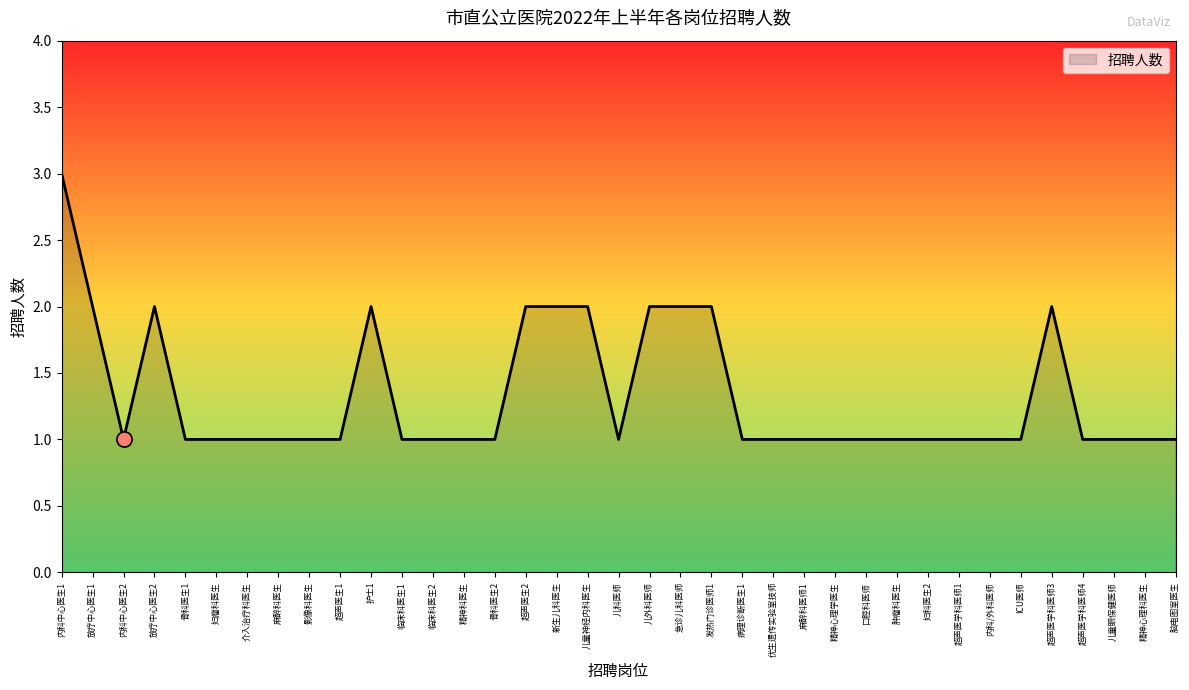

What is the change in value from ICU医师 to 超声医学科医师3?

+1